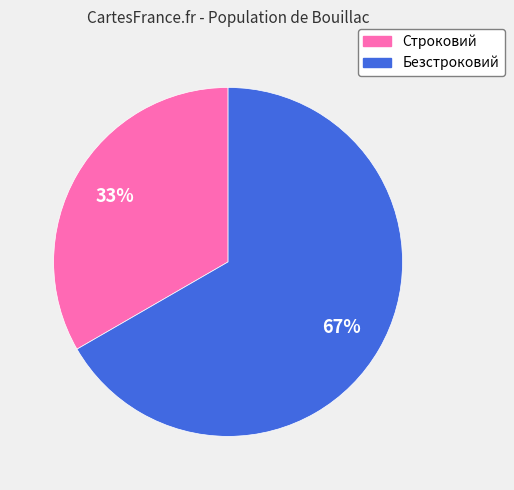

To the nearest percent, what percentage of the pie is Строковий?

33%